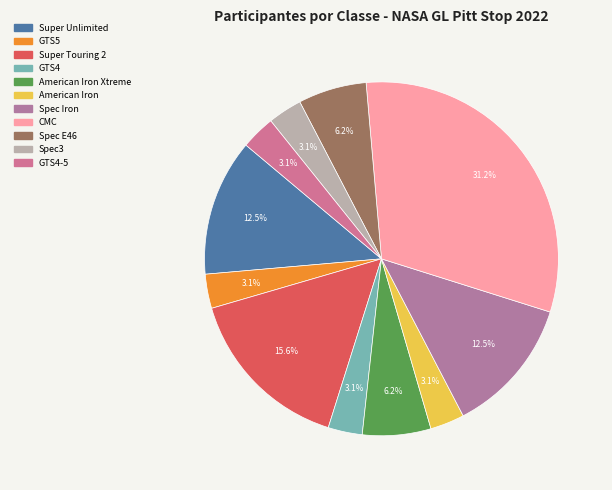

How many slices are in this pie chart?

11